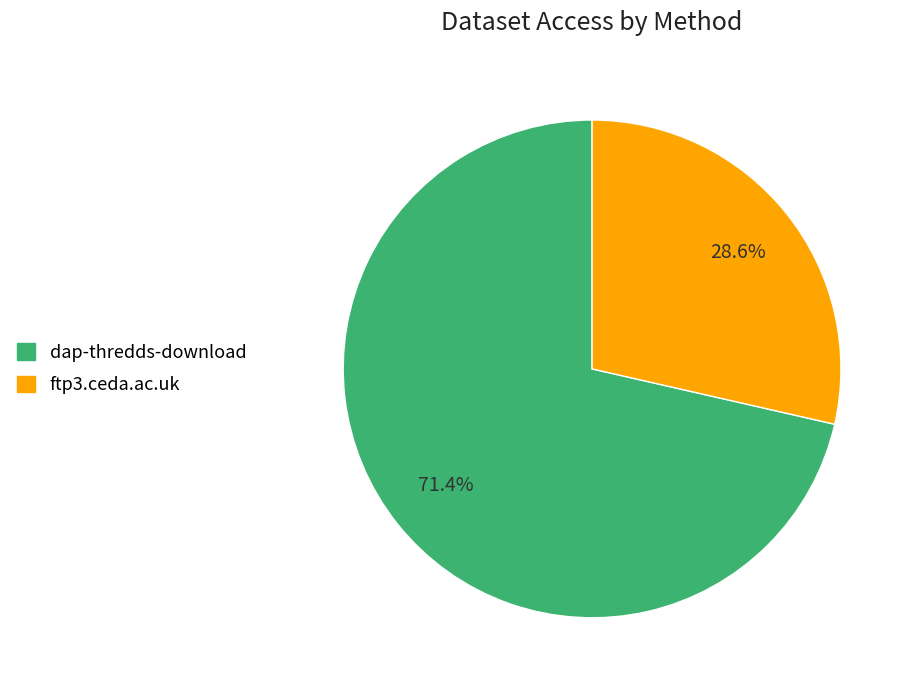

Does ftp3.ceda.ac.uk account for over 50% of the chart?

No